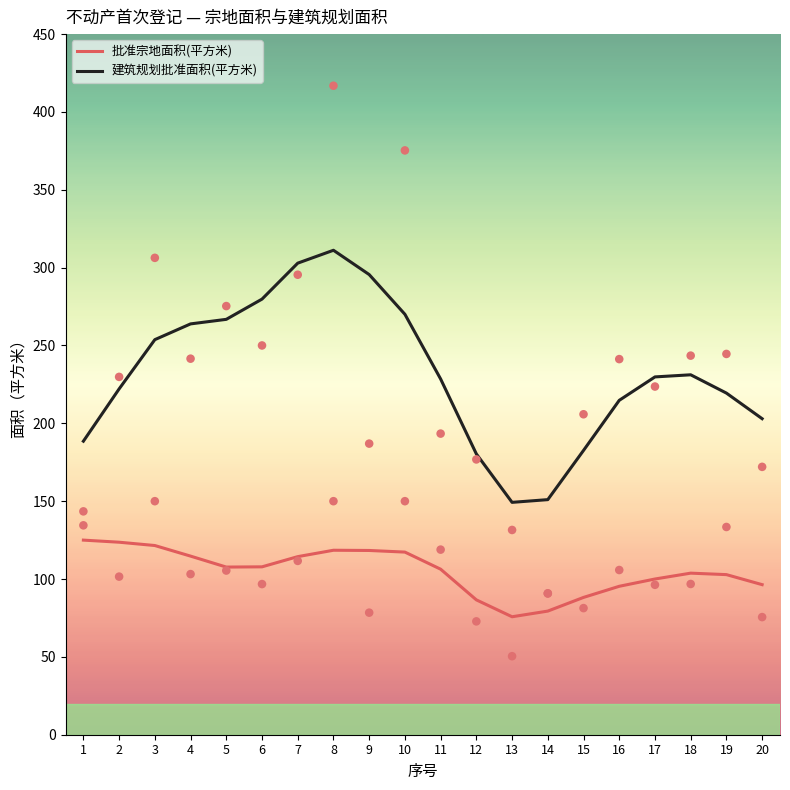

At which category is the sum across all series the highest?

8